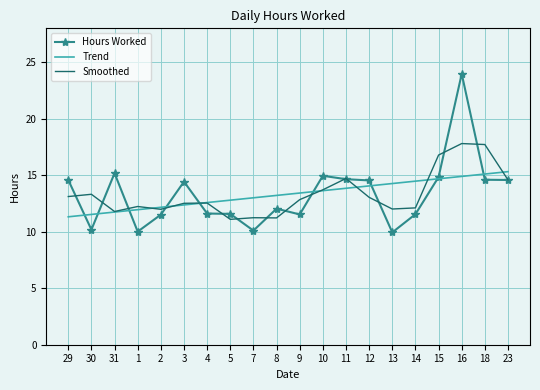

What position from the left is 30?

2